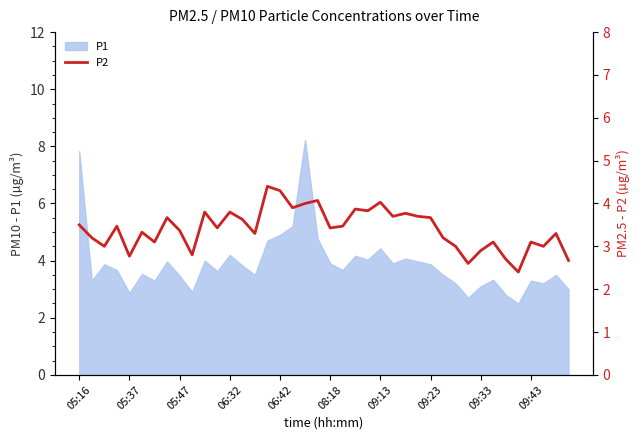

What is the value of the 6th point from the left?

3.3